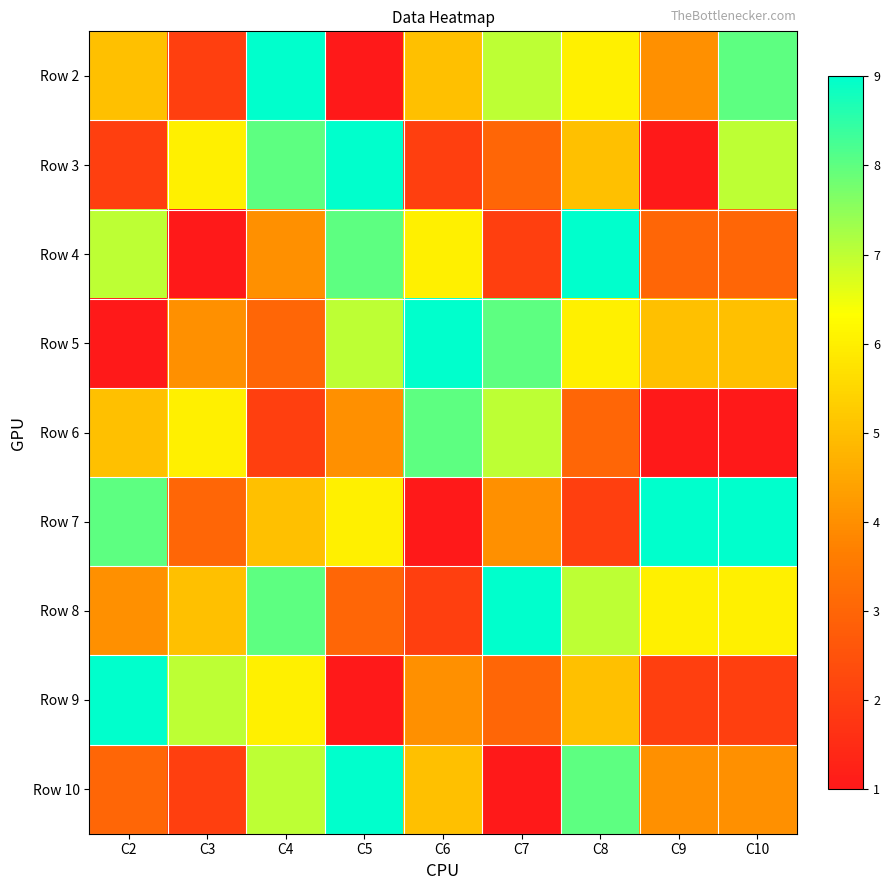

Reading right to left, extract all data points from this chart.

Row 2: C10=8	C9=4	C8=6	C7=7	C6=5	C5=1	C4=9	C3=2	C2=5
Row 3: C10=7	C9=1	C8=5	C7=3	C6=2	C5=9	C4=8	C3=6	C2=2
Row 4: C10=3	C9=3	C8=9	C7=2	C6=6	C5=8	C4=4	C3=1	C2=7
Row 5: C10=5	C9=5	C8=6	C7=8	C6=9	C5=7	C4=3	C3=4	C2=1
Row 6: C10=1	C9=1	C8=3	C7=7	C6=8	C5=4	C4=2	C3=6	C2=5
Row 7: C10=9	C9=9	C8=2	C7=4	C6=1	C5=6	C4=5	C3=3	C2=8
Row 8: C10=6	C9=6	C8=7	C7=9	C6=2	C5=3	C4=8	C3=5	C2=4
Row 9: C10=2	C9=2	C8=5	C7=3	C6=4	C5=1	C4=6	C3=7	C2=9
Row 10: C10=4	C9=4	C8=8	C7=1	C6=5	C5=9	C4=7	C3=2	C2=3